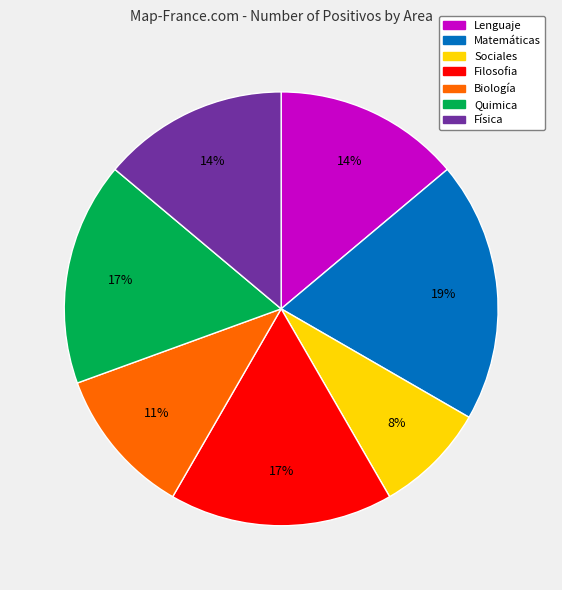

To the nearest percent, what is the combined percentage of Filosofia and Sociales?

25%